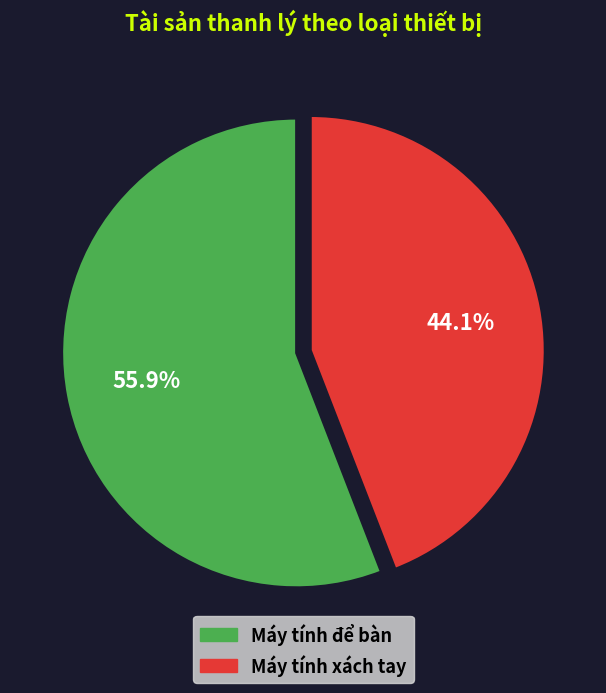

Rank the categories by value from highest to lowest.

Máy tính để bàn, Máy tính xách tay